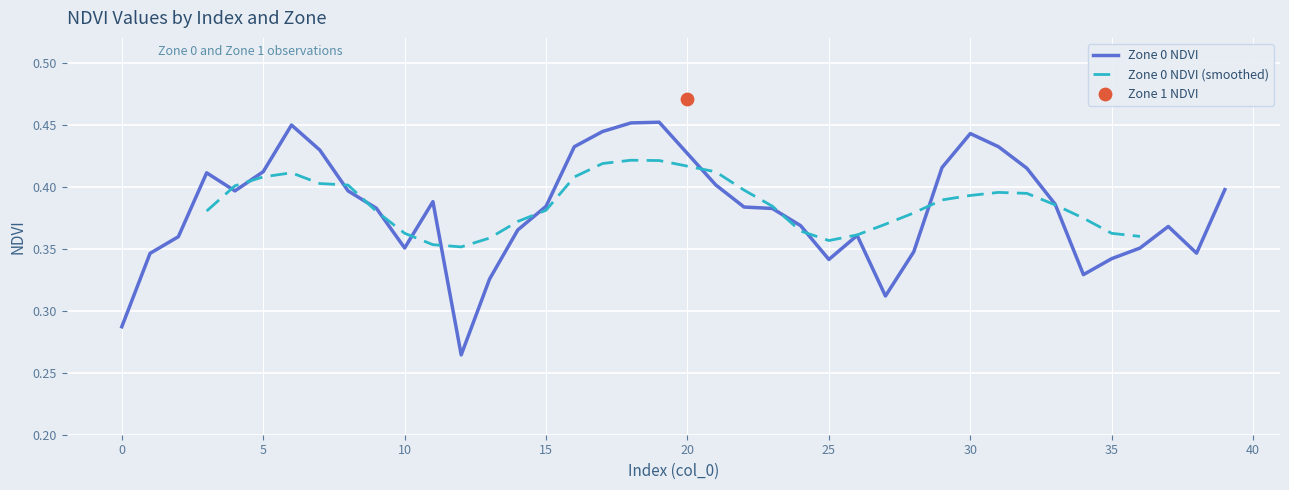

True or false: Zone 0 NDVI has a value of 0.5 at 35.

False